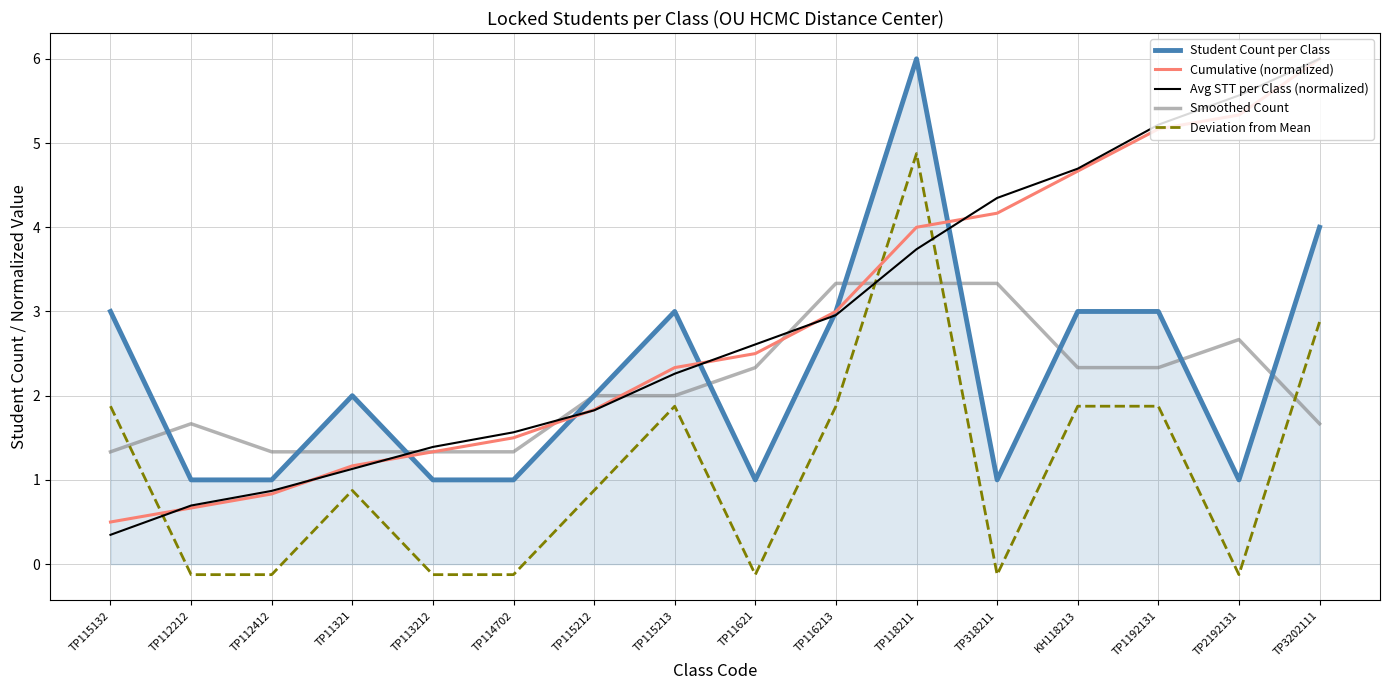

Which category has the highest value in the Avg STT per Class (normalized) series?

TP3202111